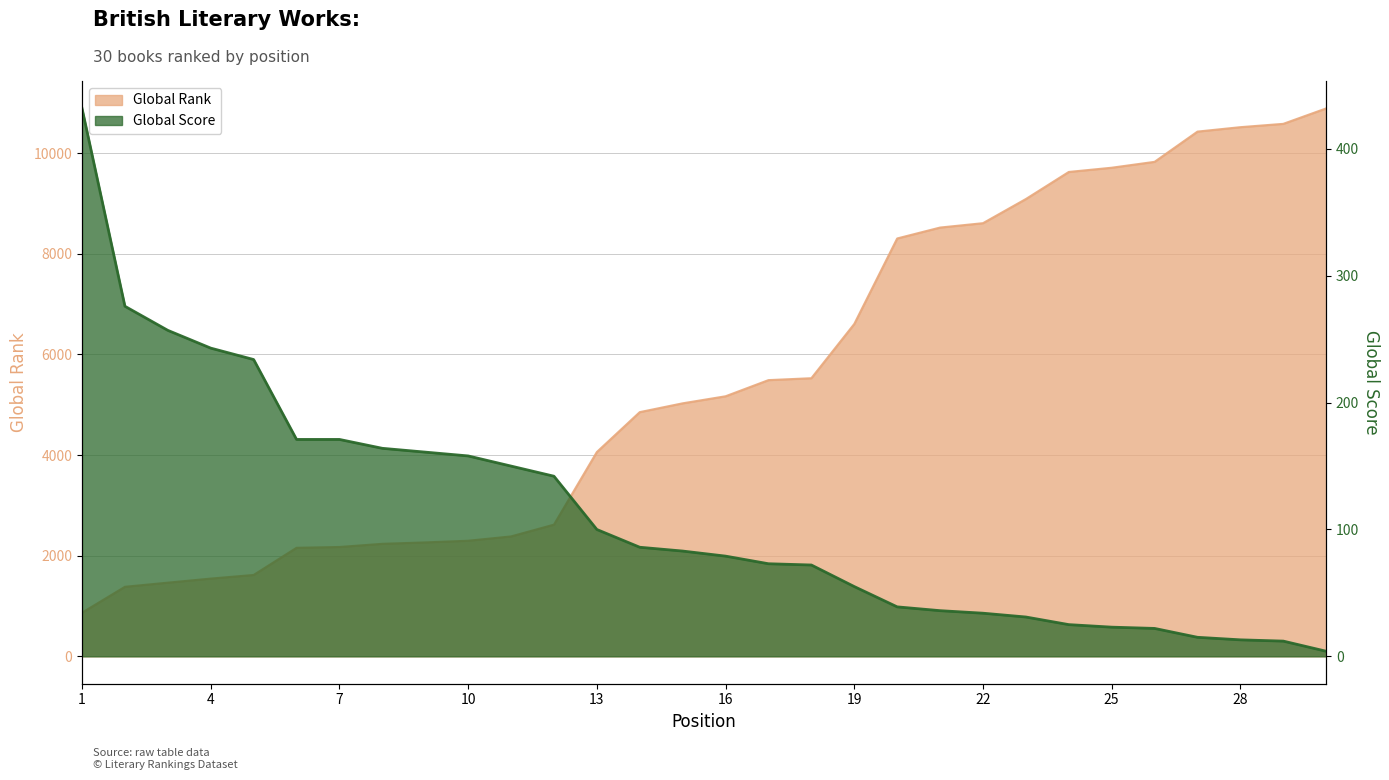

What is the sum of all Global Rank values?

165831